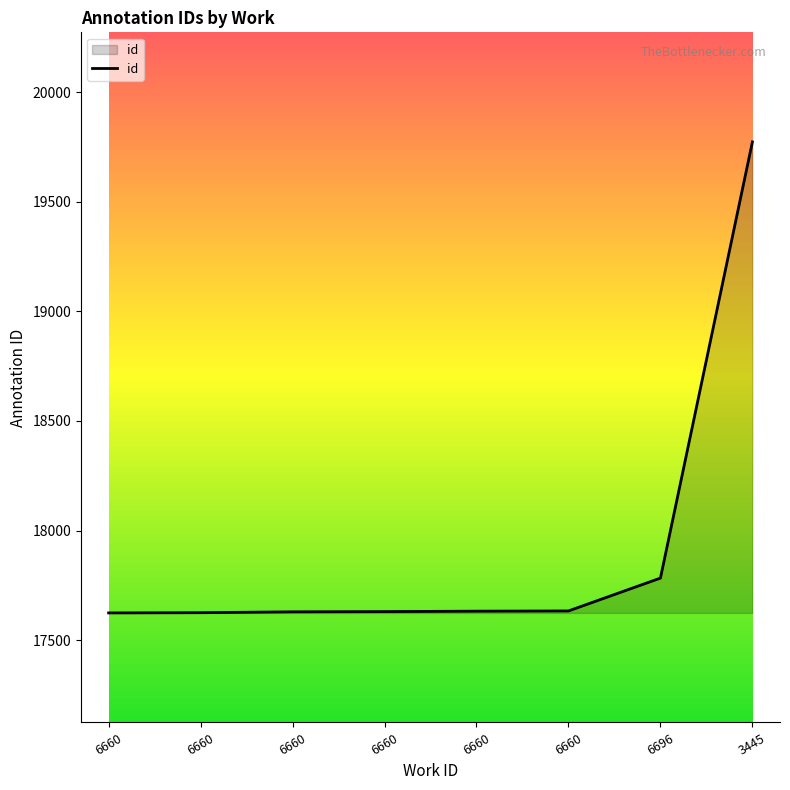

Reading left to right, list all the values displayed in this chart.

6660=17624	6660=17625	6660=17629	6660=17630	6660=17632	6660=17633	6696=17783	3445=19774